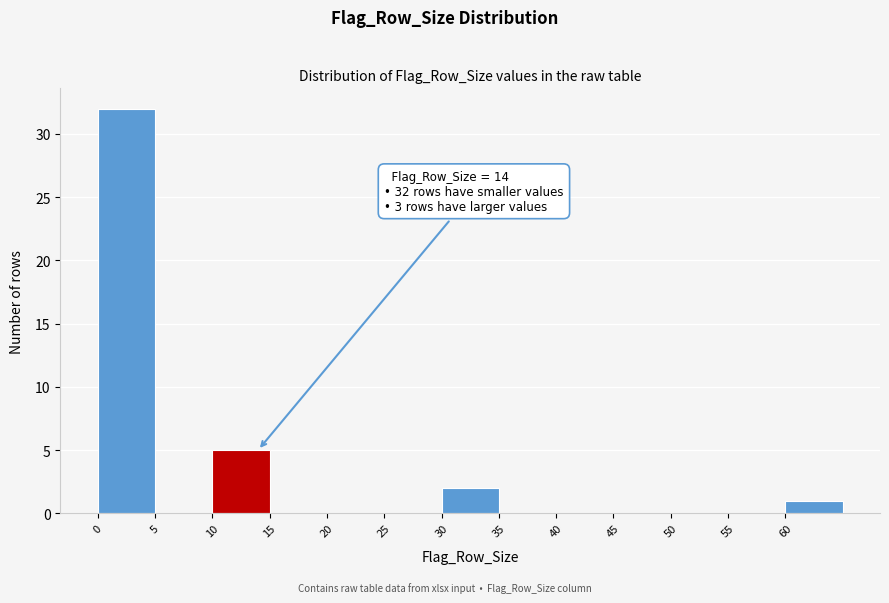

Which range on the x-axis has the tallest bar?

0 to 5